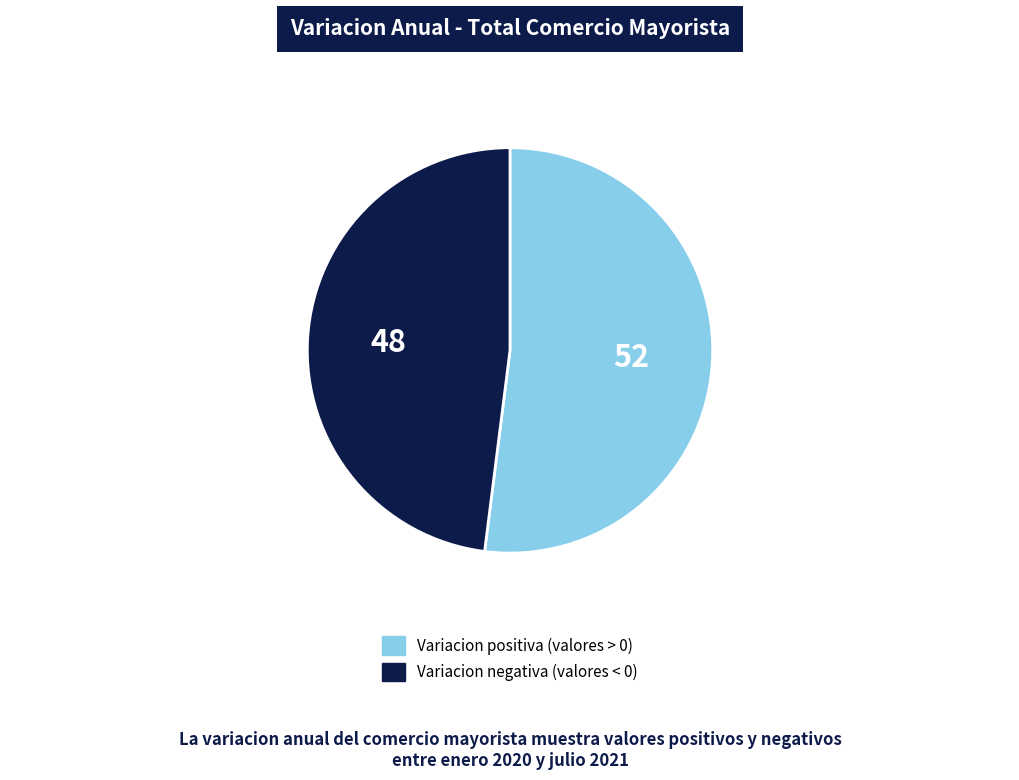

Is there a majority slice in this chart?

Yes